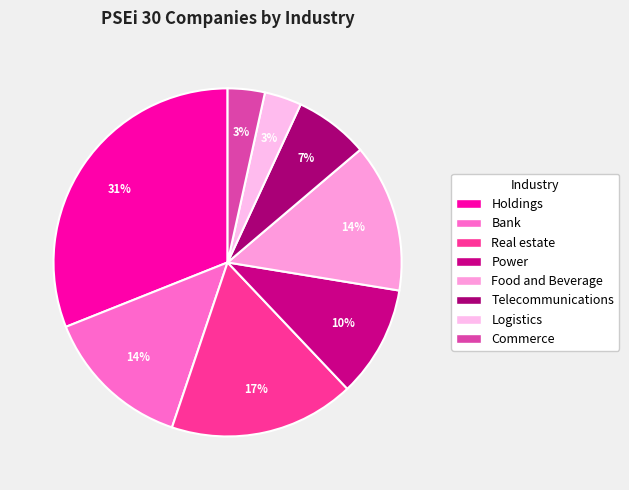

How many slices are in this pie chart?

8